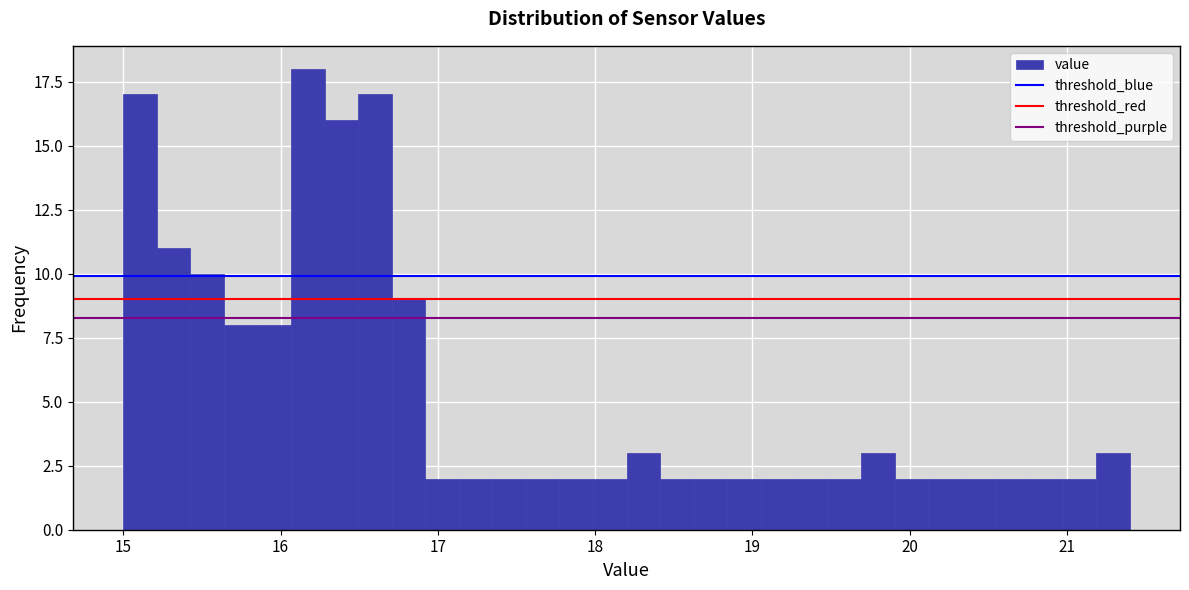

Read against the x-axis, roughly where is the centre of the tallest bar?

16.2